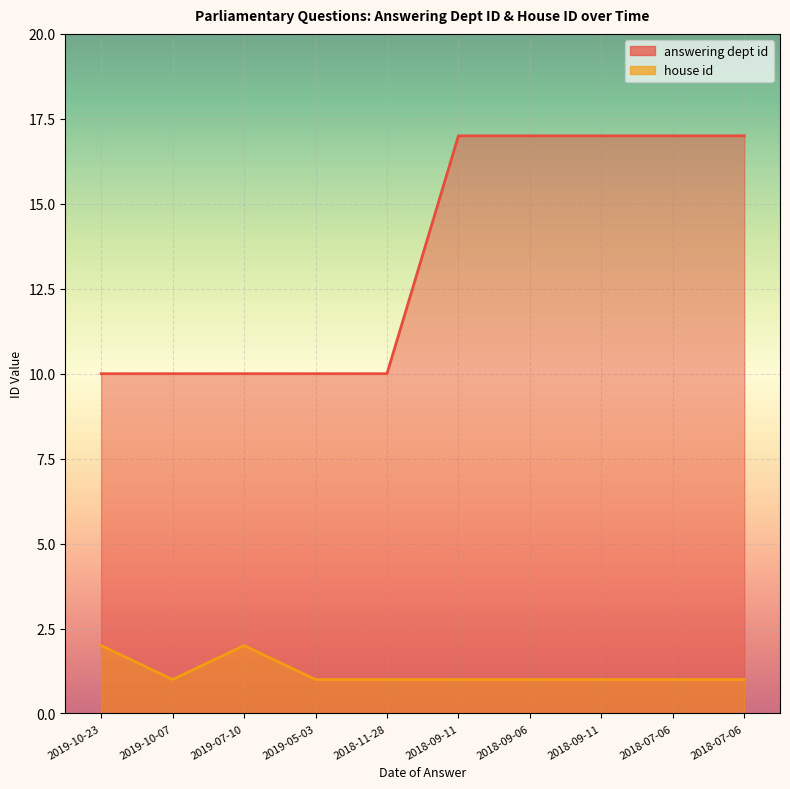

Rank the categories by house id value from lowest to highest.

2019-10-07, 2019-05-03, 2018-11-28, 2018-09-11, 2018-09-06, 2018-09-11, 2018-07-06, 2018-07-06, 2019-10-23, 2019-07-10